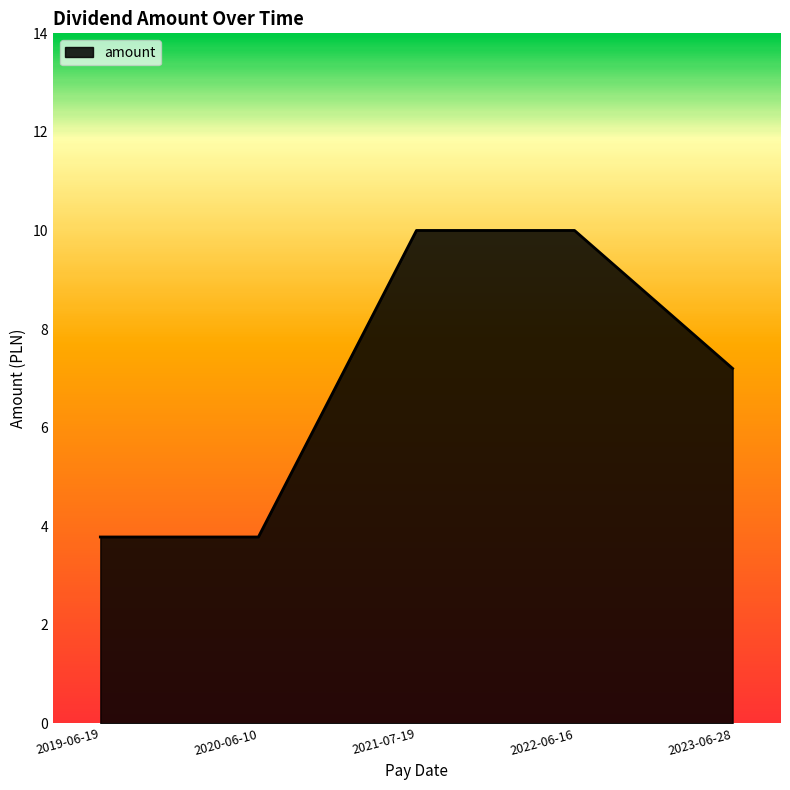

How many lines are shown in the chart?

1